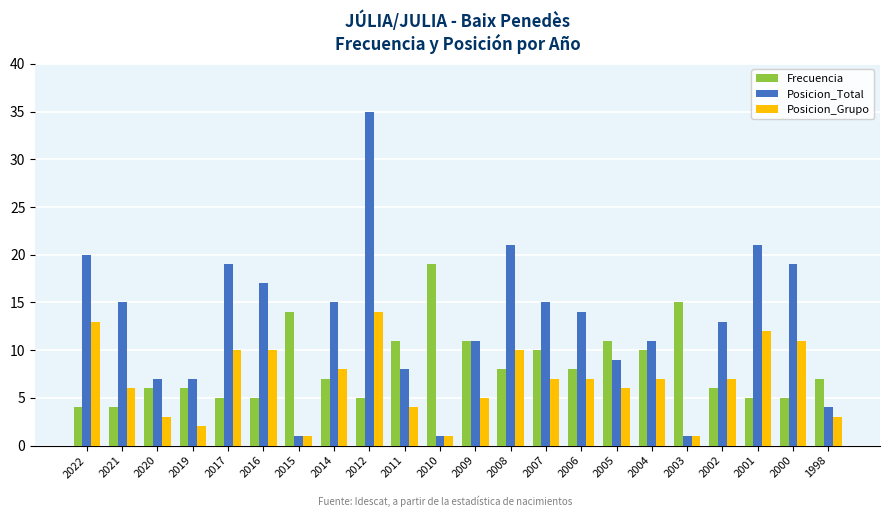

Rank the series by their average value, from highest to lowest.

Posicion_Total, Frecuencia, Posicion_Grupo